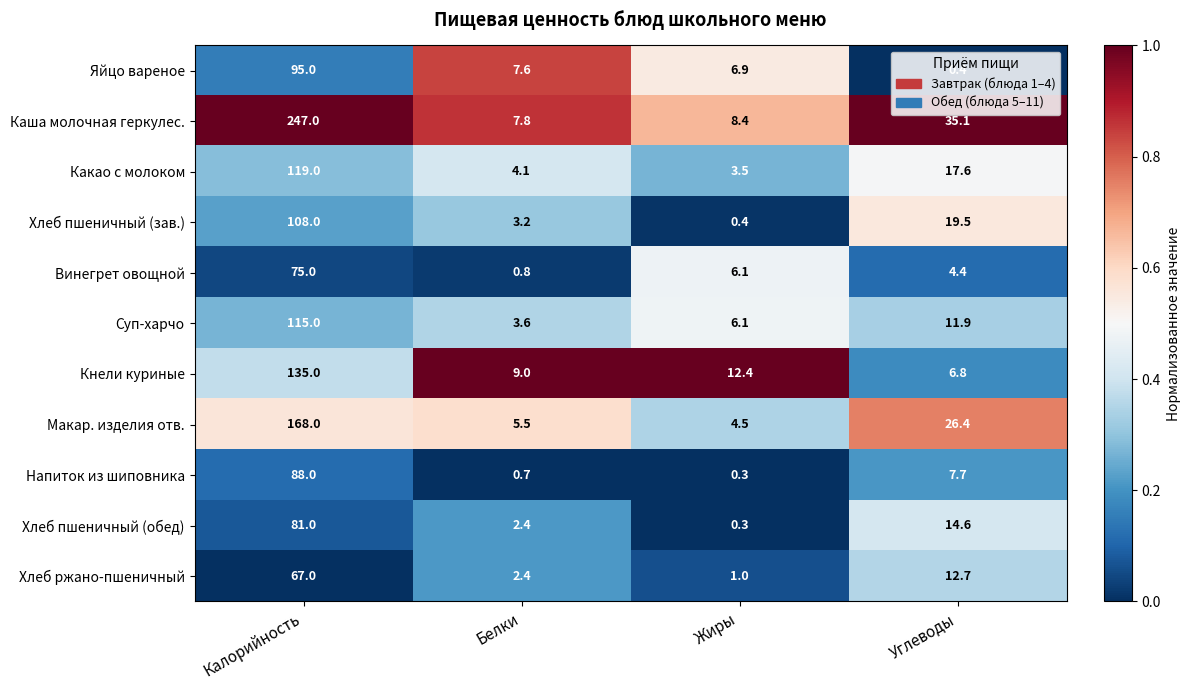

Is it true that Хлеб пшеничный (обед) equals 120.3 at Калорийность?

False